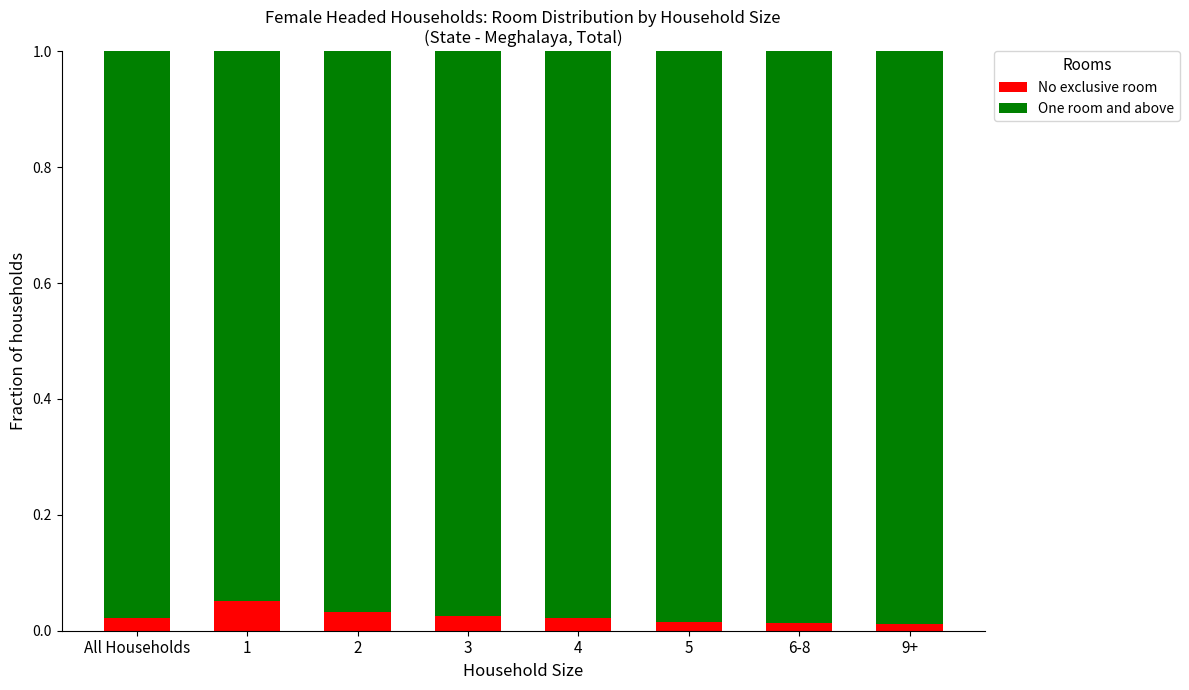

True or false: No exclusive room has a value of 0.1 at 2.

False